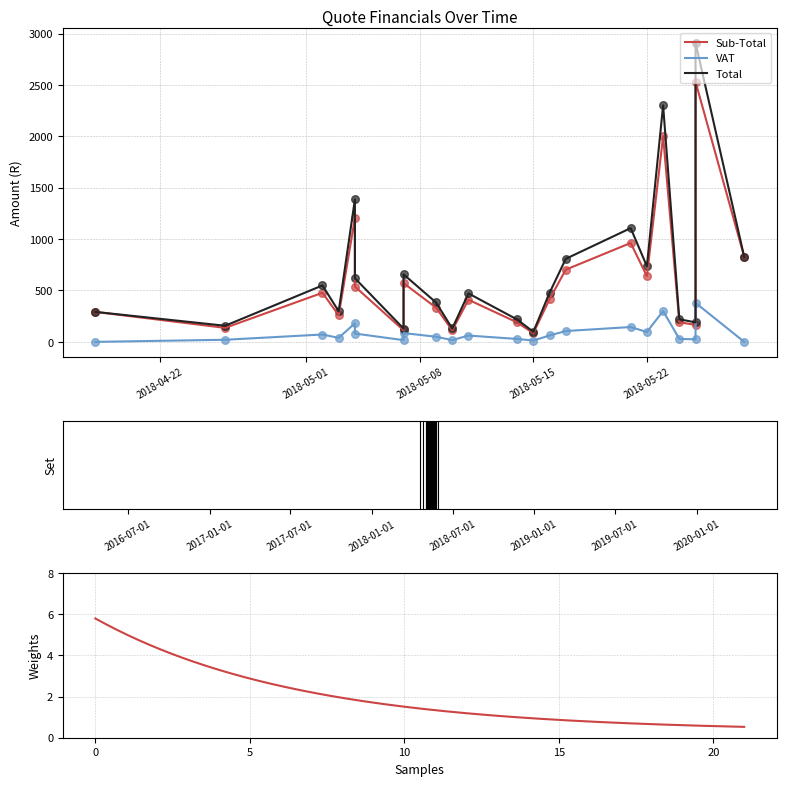

Which series contains the highest Y value?

Total